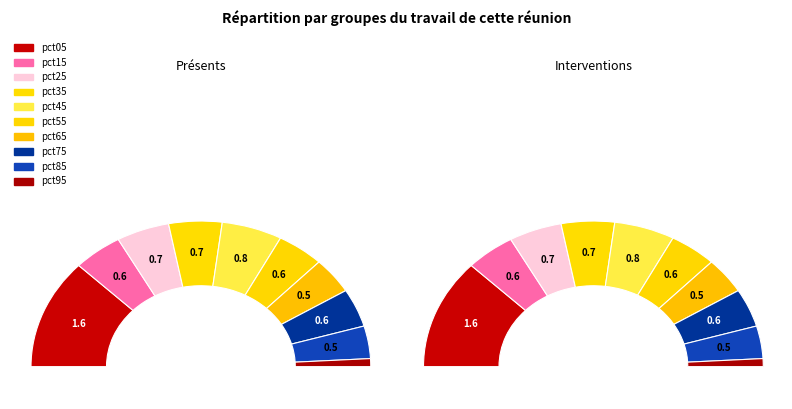

Does pct25 account for over 50% of the chart?

No